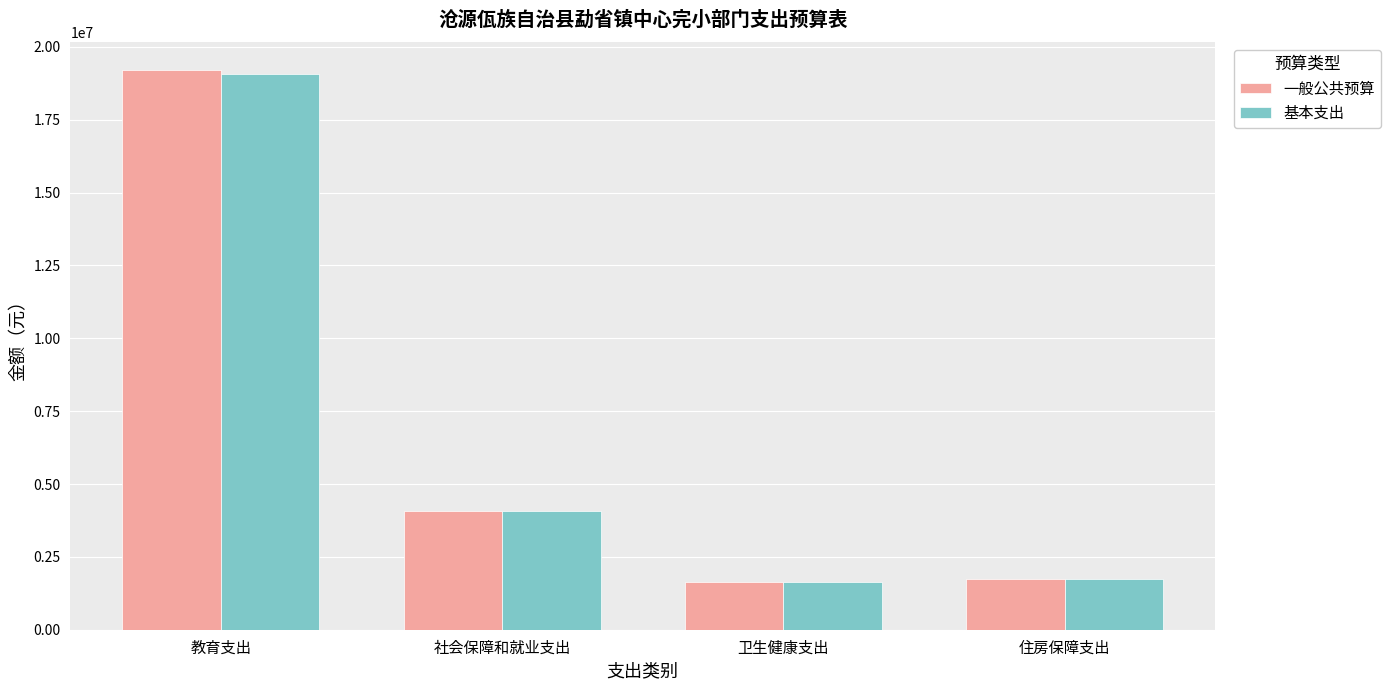

How many categories are shown in the chart?

4